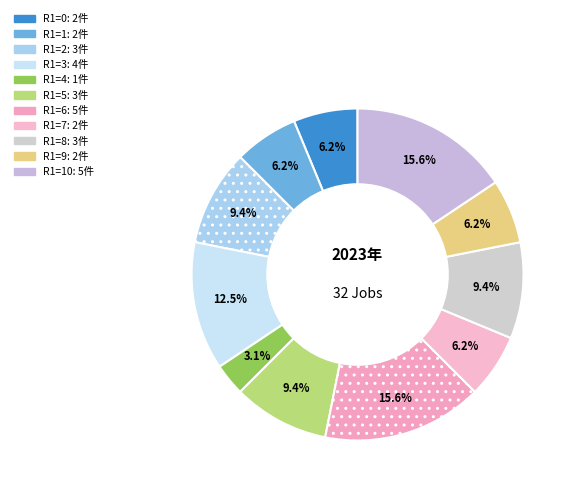

Count the number of slices in the pie.

11